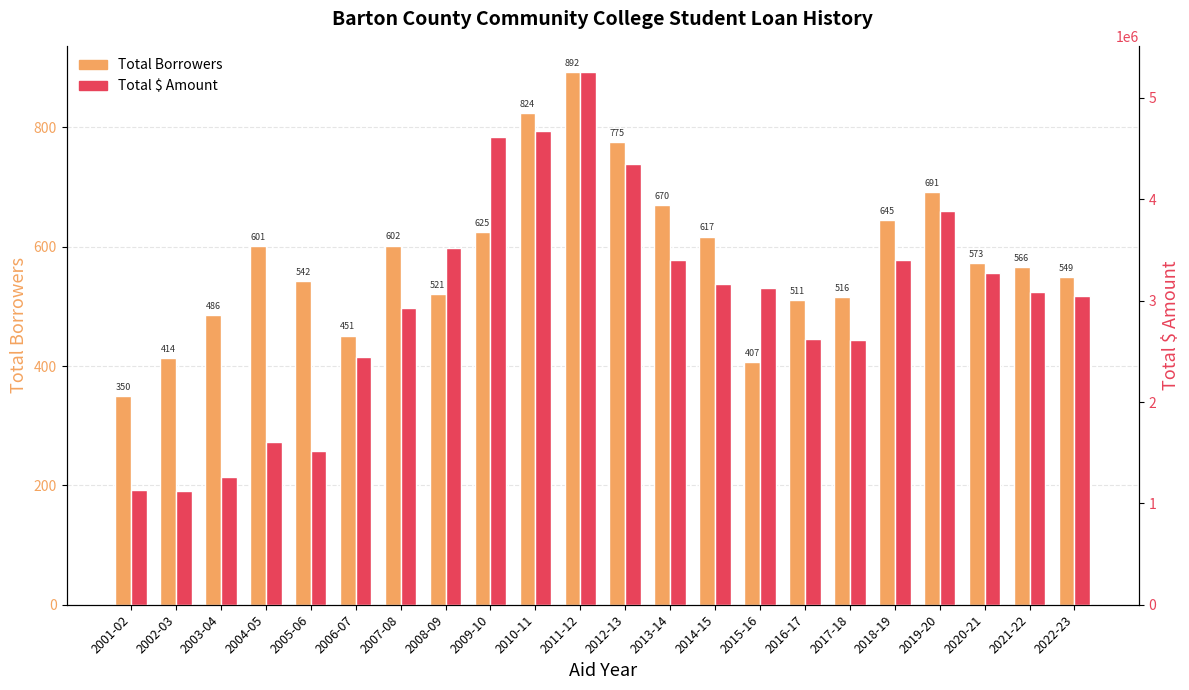

The Total $ Amount series shows 4586154 at 2016-17. True or false?

False